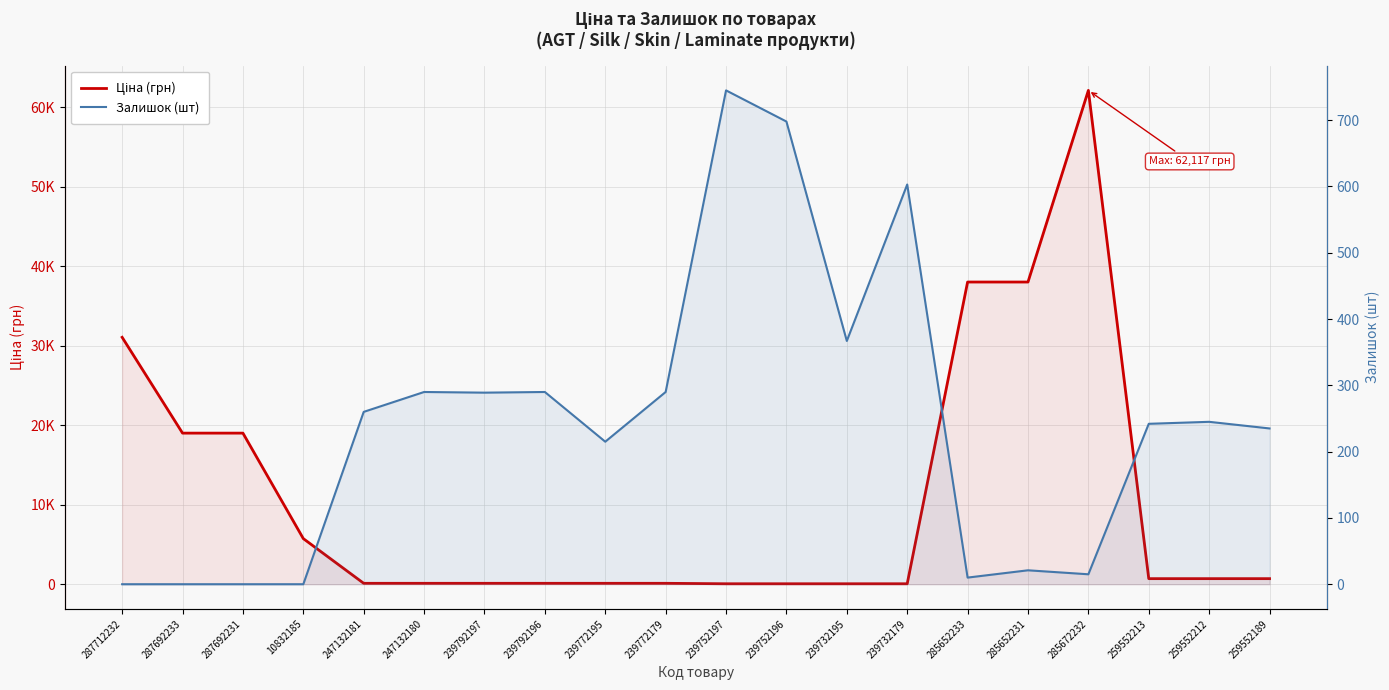

How many data points in Залишок (шт) are less than 245?

10